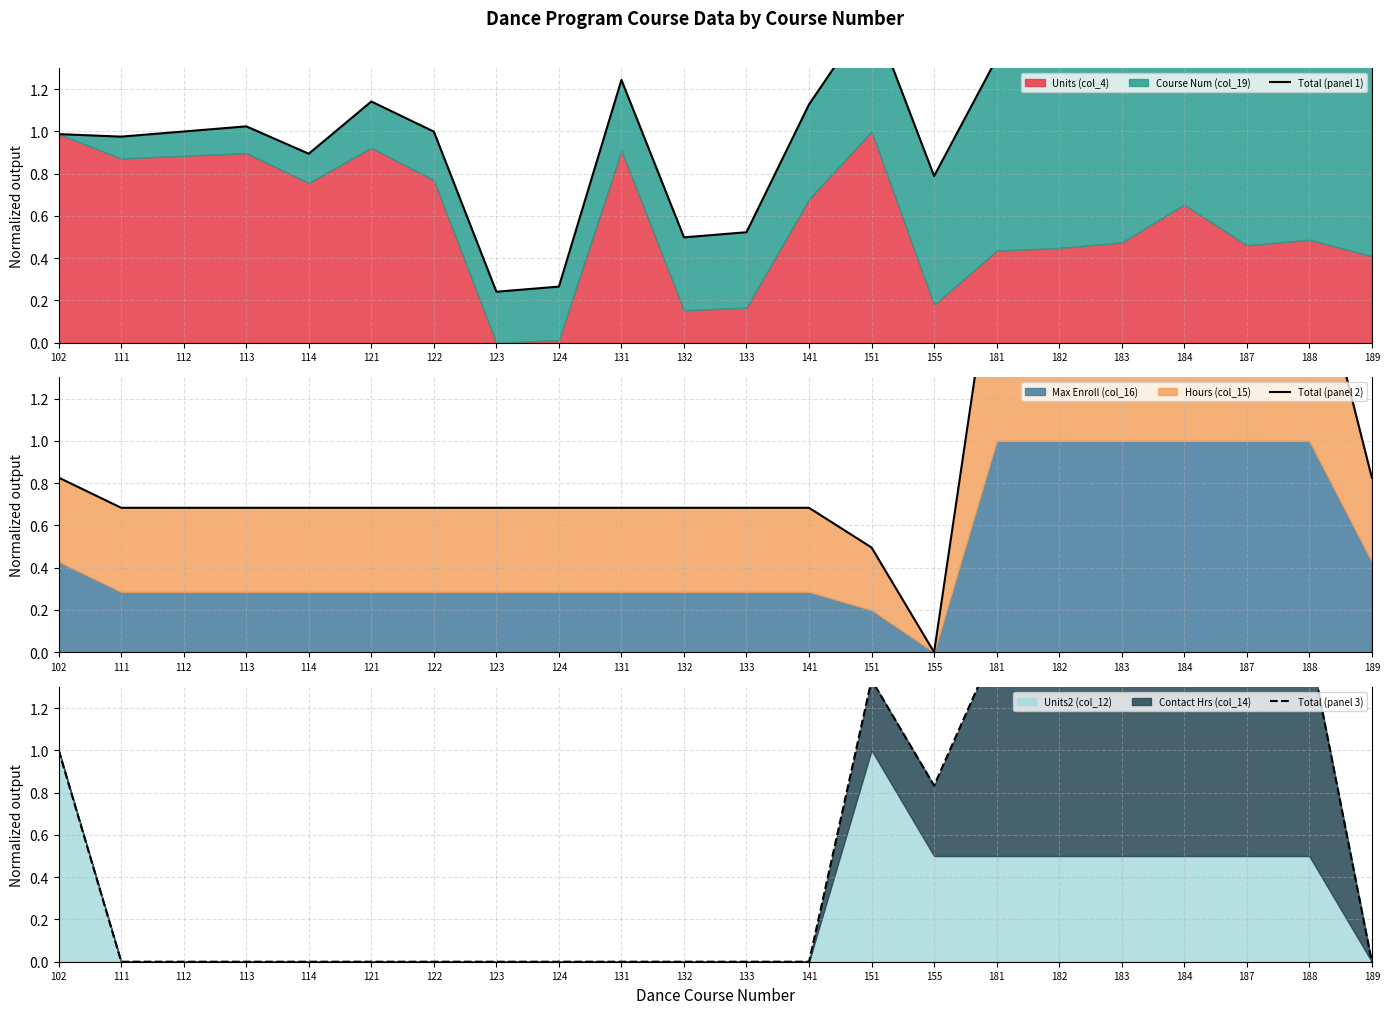

Between 124 and 113, which is larger?

113